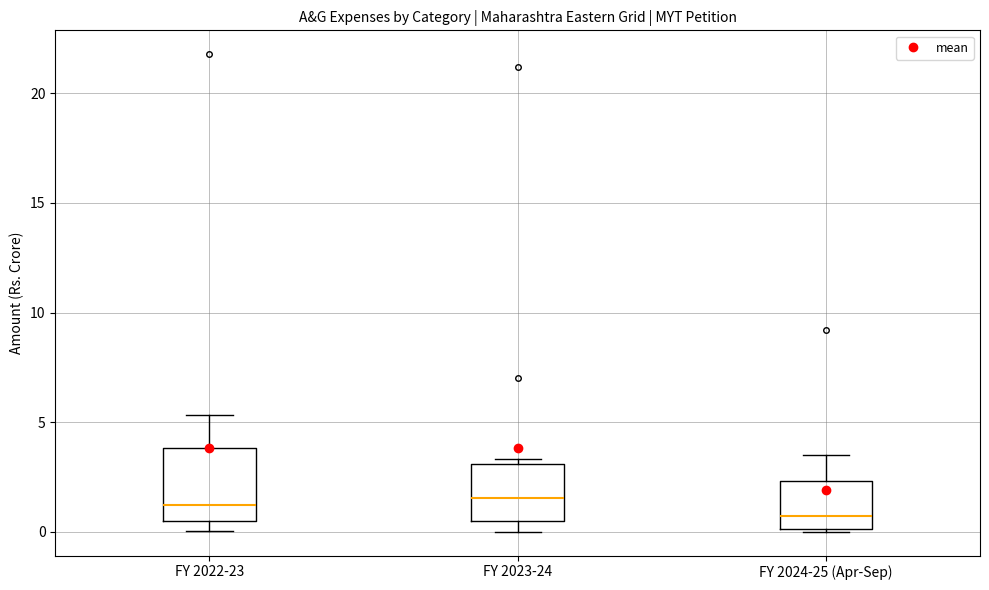

Which box is the tallest, from its lower edge to its upper edge?

FY 2022-23